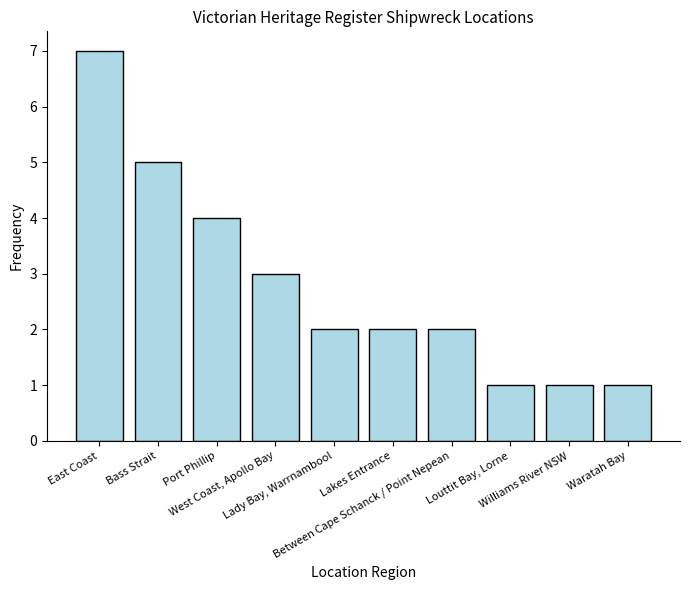

Where does the data first go above 2?

East Coast